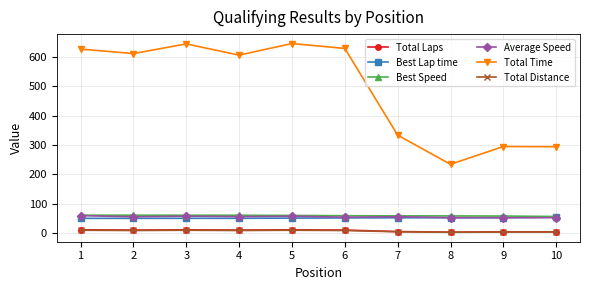

The value of Best Speed at 3 is 61.4. True or false?

True